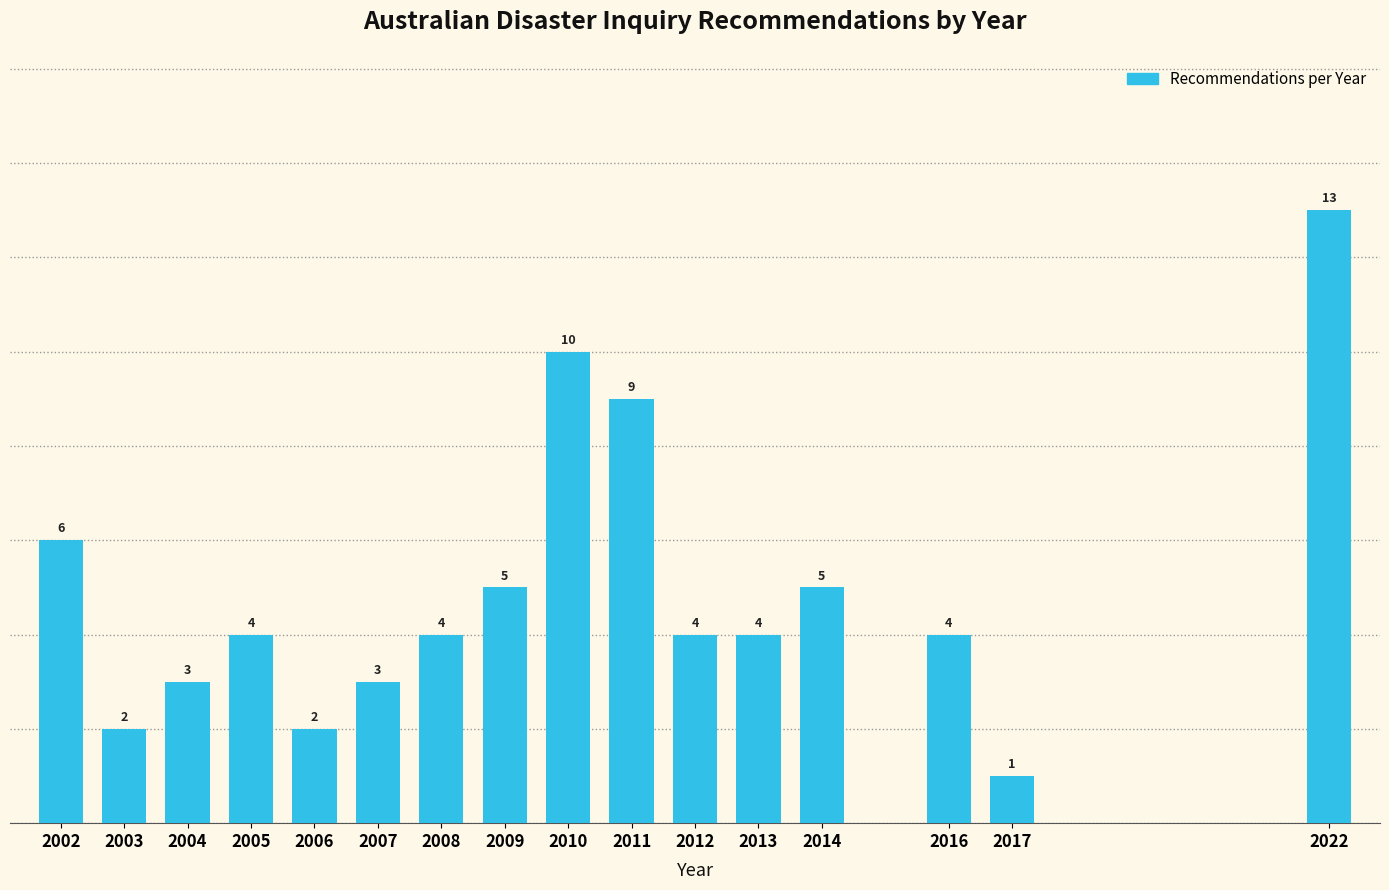

Reading left to right, what are all the values shown in this chart?

6	2	3	4	2	3	4	5	10	9	4	4	5	4	1	13